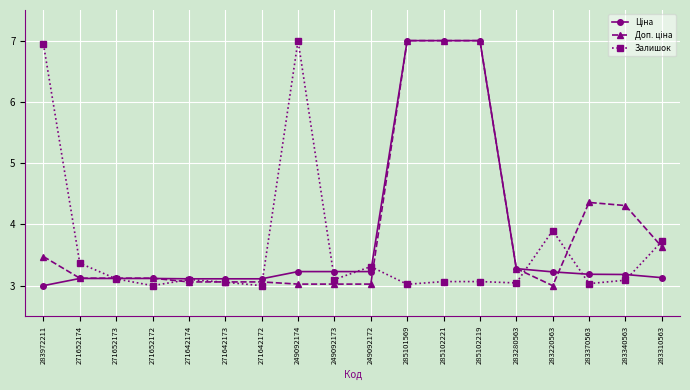

At which label does Залишок reach its peak?

249092174